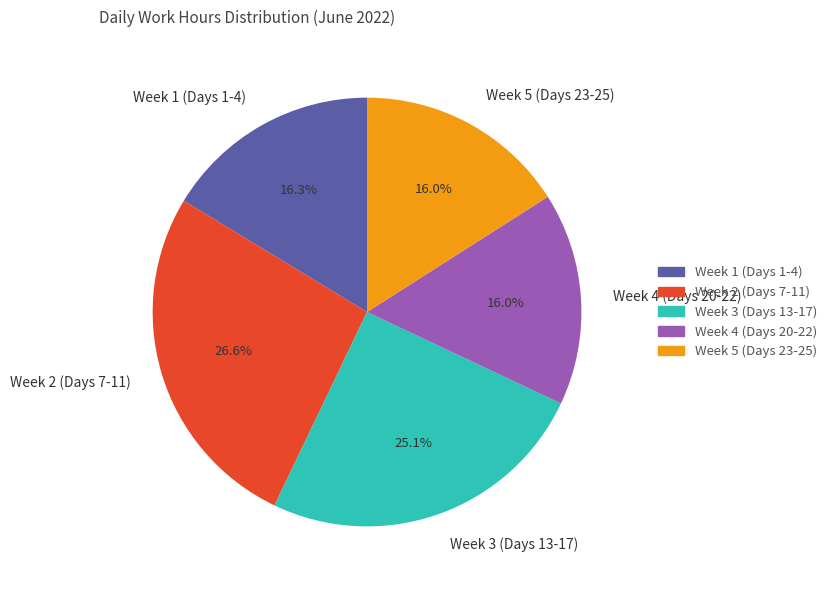

What is the ratio of the value at Week 4 (Days 20-22) to the value at Week 2 (Days 7-11)?

0.6